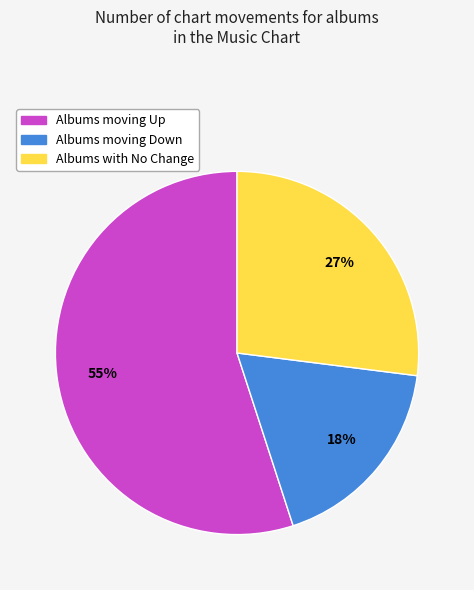

How many segments does this pie chart have?

3